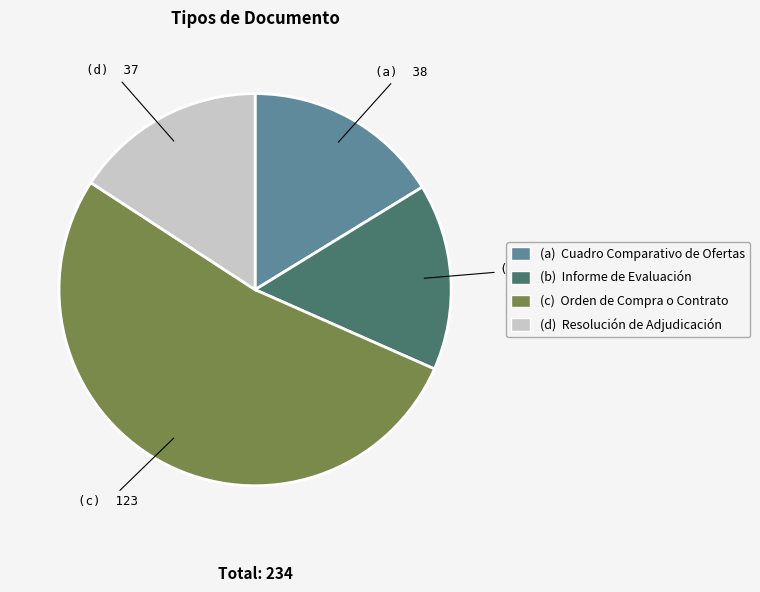

Is there a majority slice in this chart?

Yes